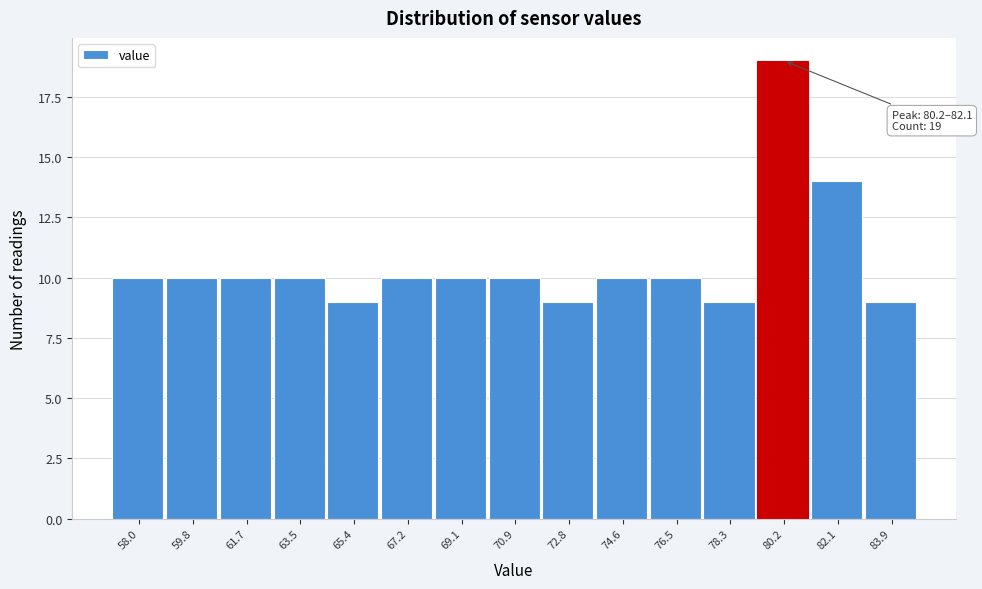

Reading left to right, what are all the values shown in this chart?

10	10	10	10	9	10	10	10	9	10	10	9	19	14	9